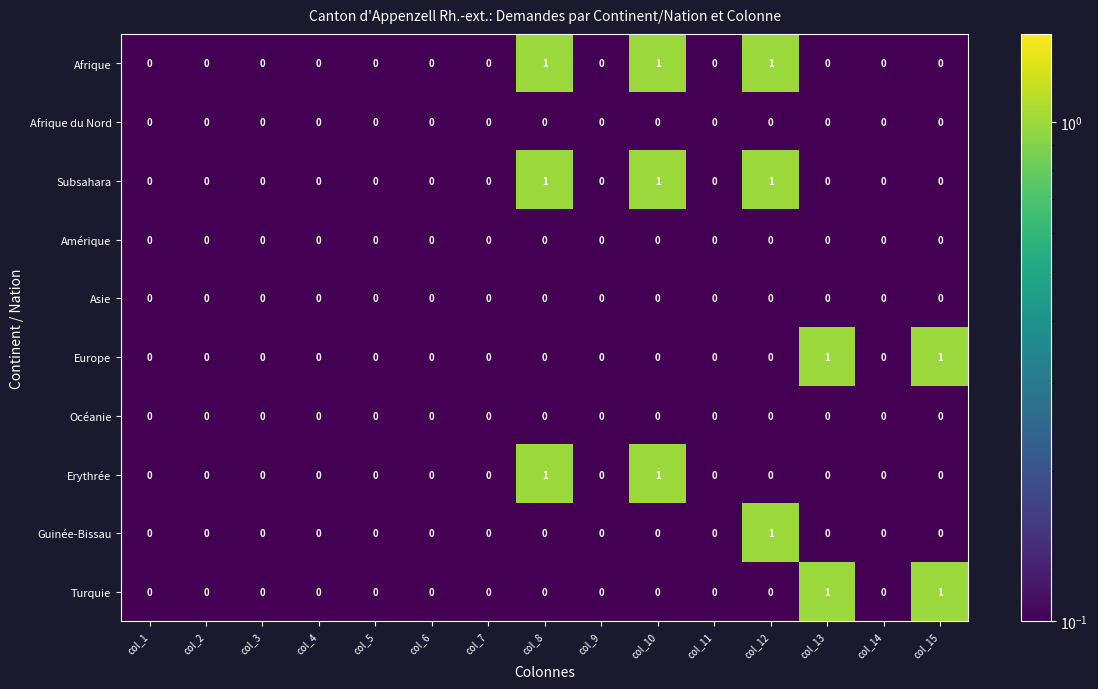

Count the Europe values in the range 0 to 1.

15